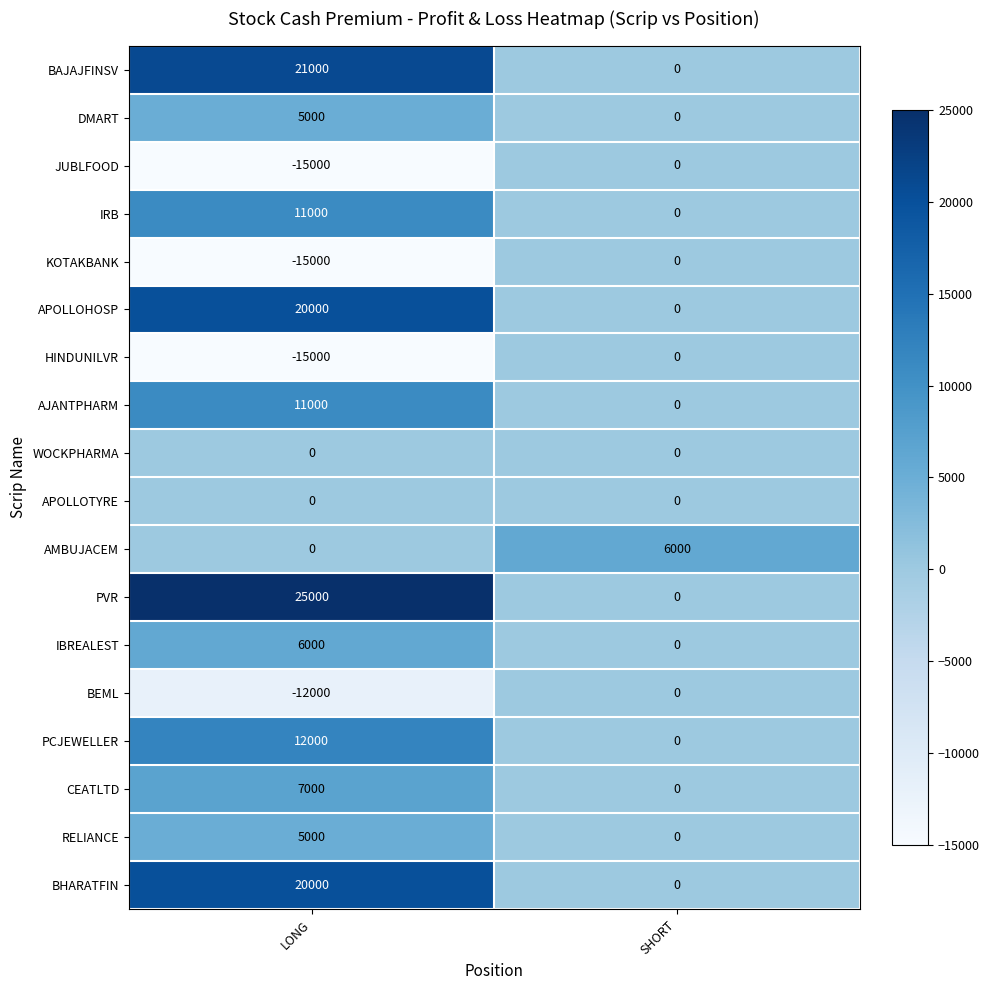

At which category is the sum across all series the highest?

LONG